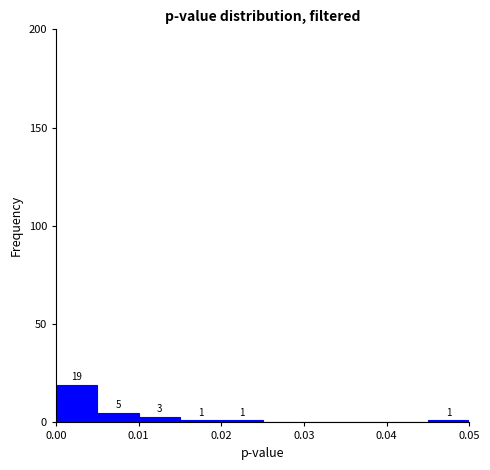

Which range on the x-axis has the tallest bar?

0.000 to 0.005